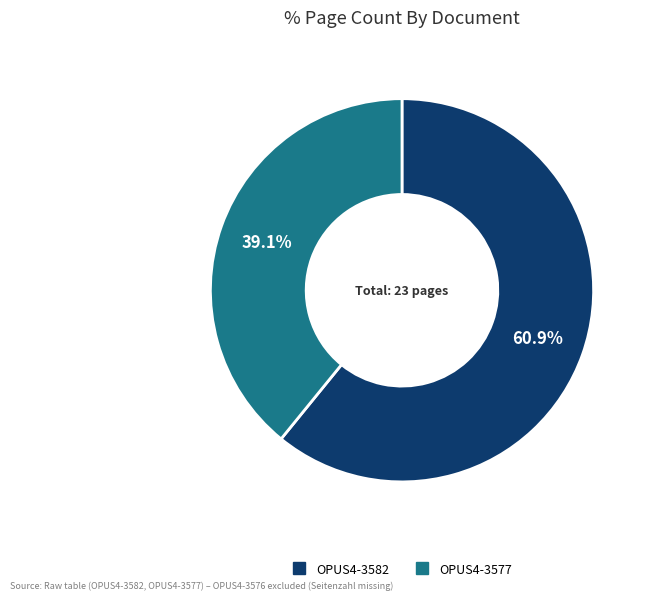

Which has a higher value, OPUS4-3577 or OPUS4-3582?

OPUS4-3582